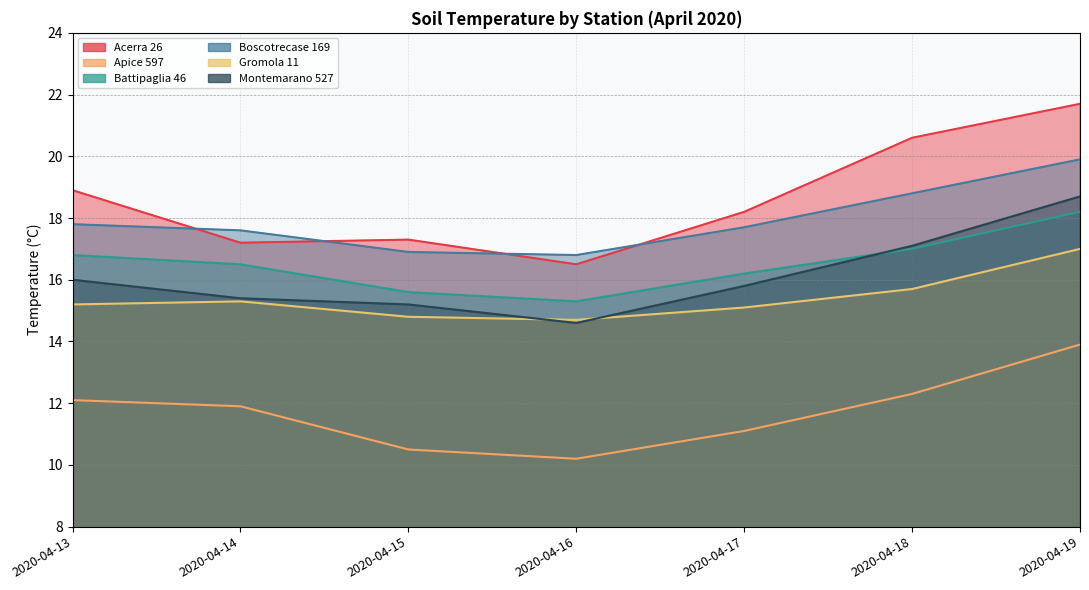

Which series has the largest range (max minus min)?

Acerra 26